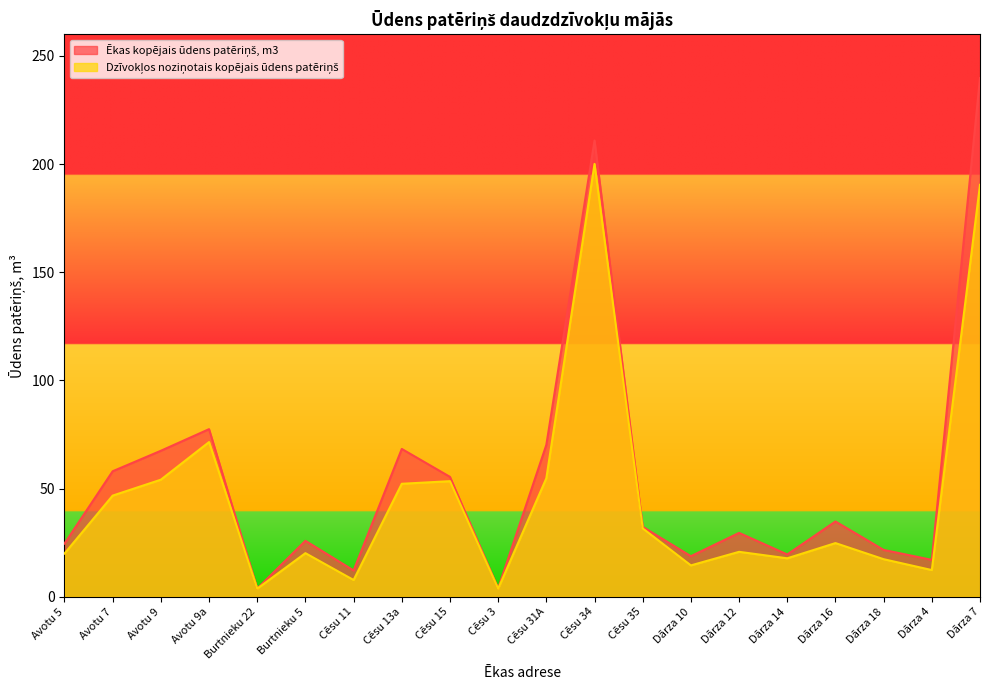

True or false: Dzīvokļos noziņotais kopējais ūdens patēriņš and Ēkas kopējais ūdens patēriņš, m3 intersect in this chart.

False